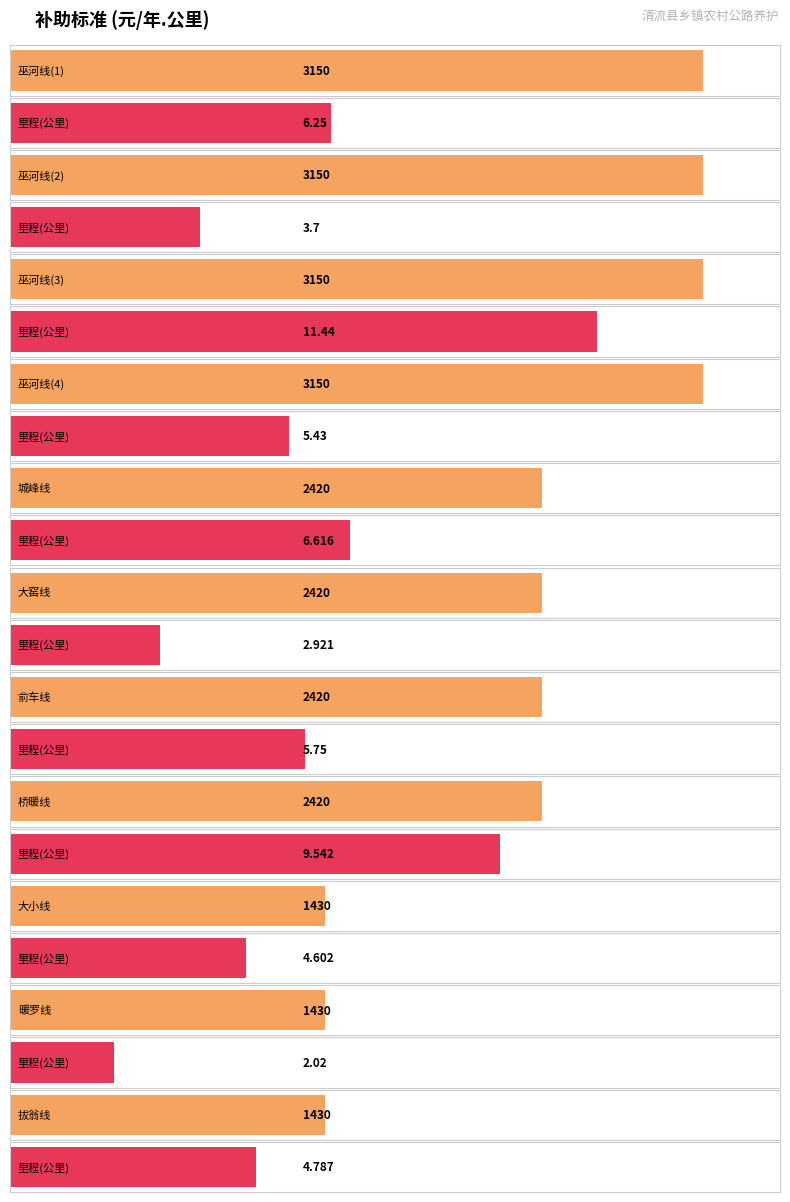

At which label does 里程(公里) first exceed 5?

巫河线(1)